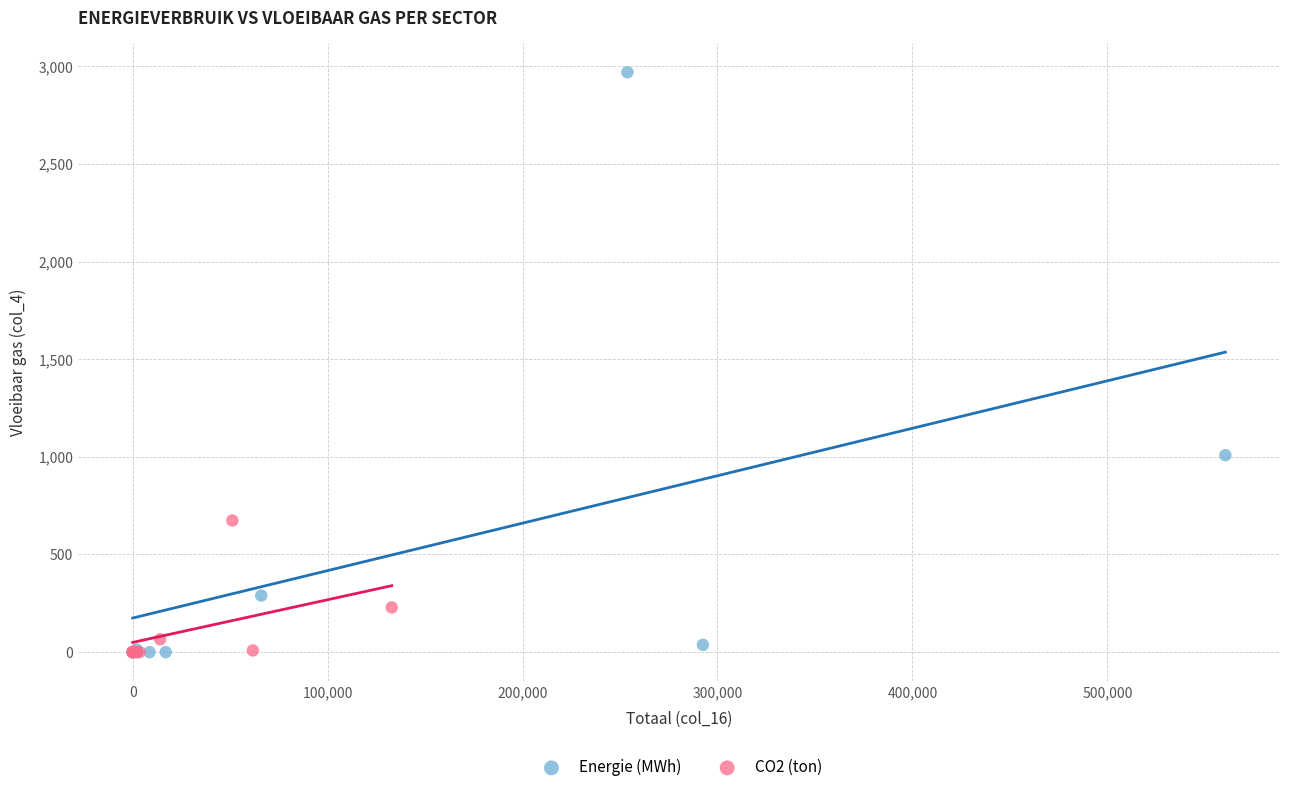

What are all the series names shown in the legend?

Energie (MWh), CO2 (ton)